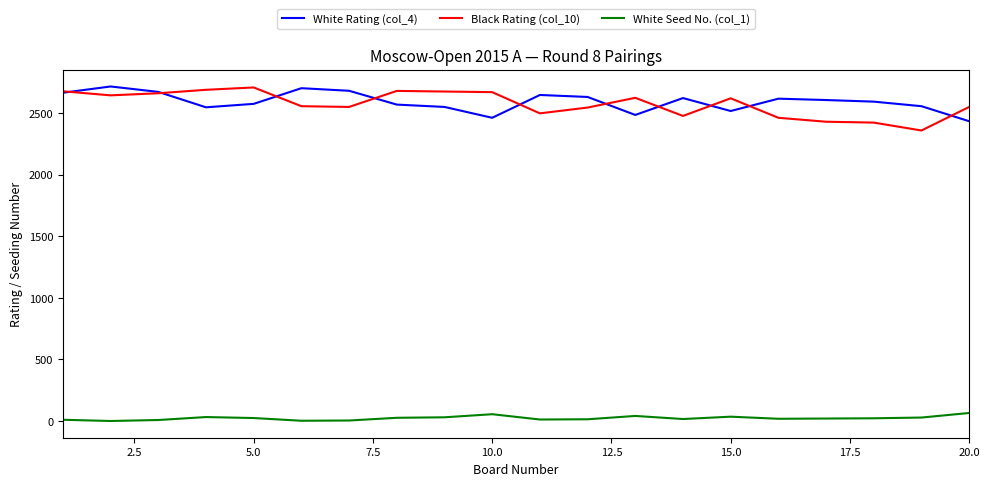

True or false: White Rating (col_4) and White Seed No. (col_1) intersect in this chart.

False